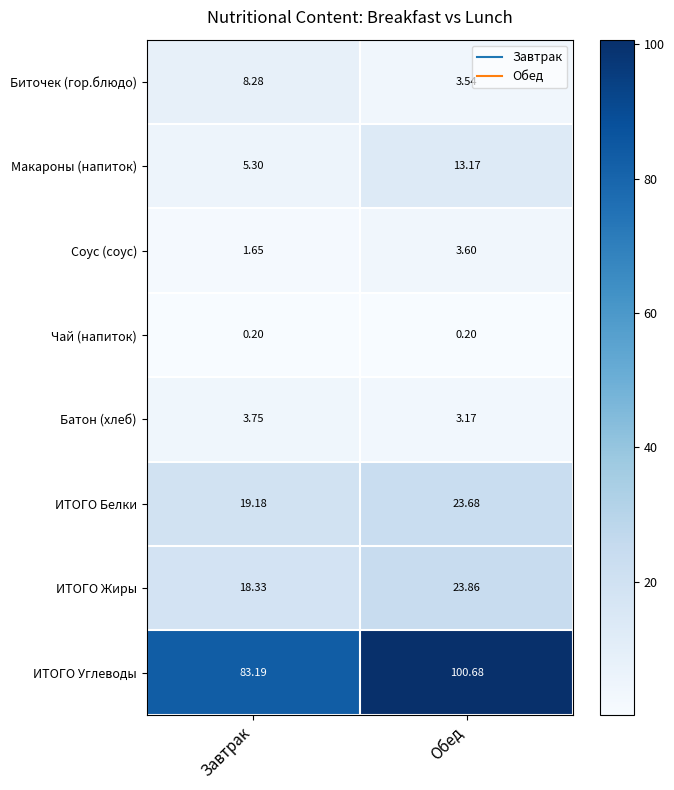

How many data points does each series have?

2